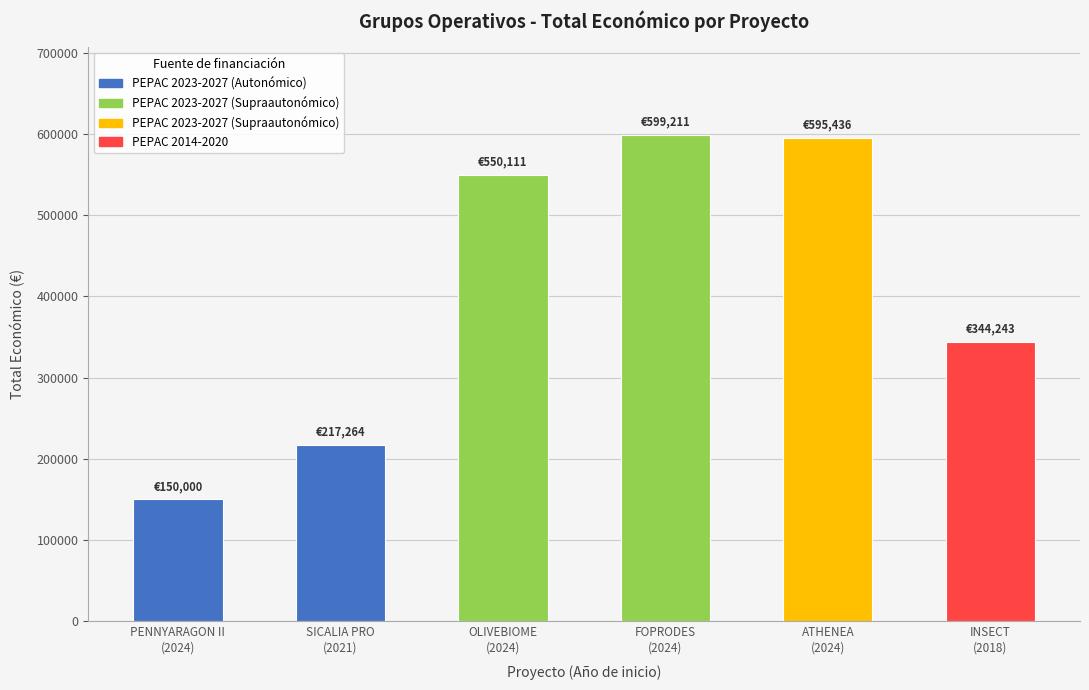

What is the average value?

409378